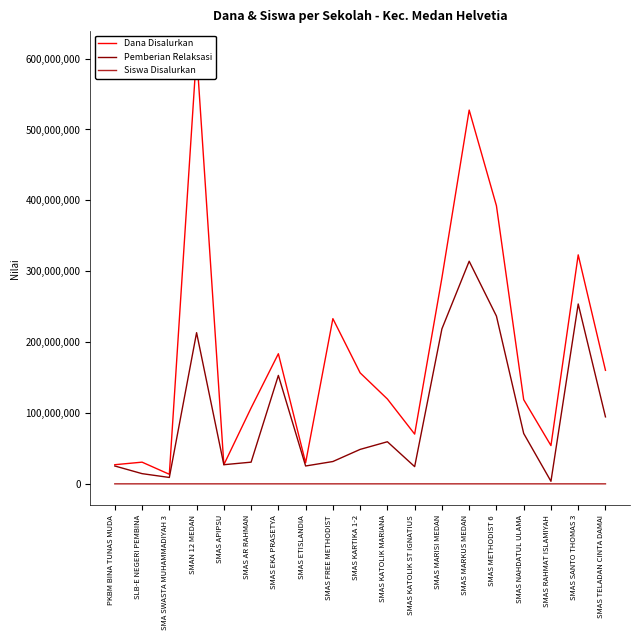

How many series are shown in this chart?

3